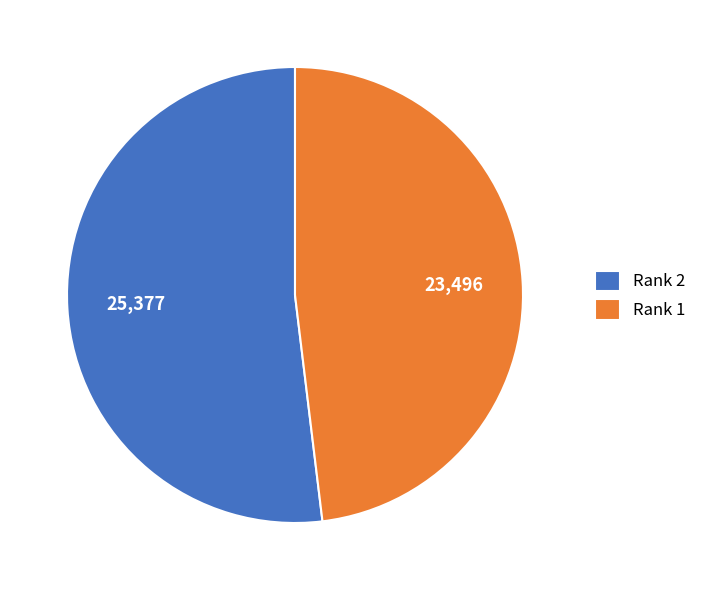

Does Rank 2 represent more than half of the total?

Yes